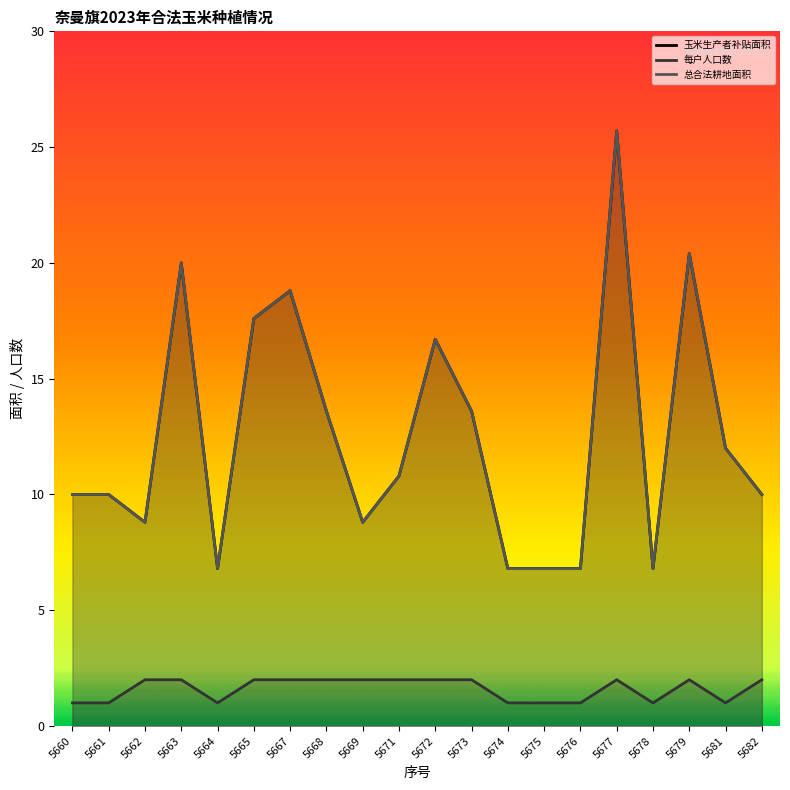

Rank the categories by 玉米生产者补贴面积 value from highest to lowest.

5677, 5679, 5663, 5667, 5665, 5672, 5668, 5673, 5681, 5671, 5660, 5661, 5682, 5662, 5669, 5664, 5674, 5675, 5676, 5678